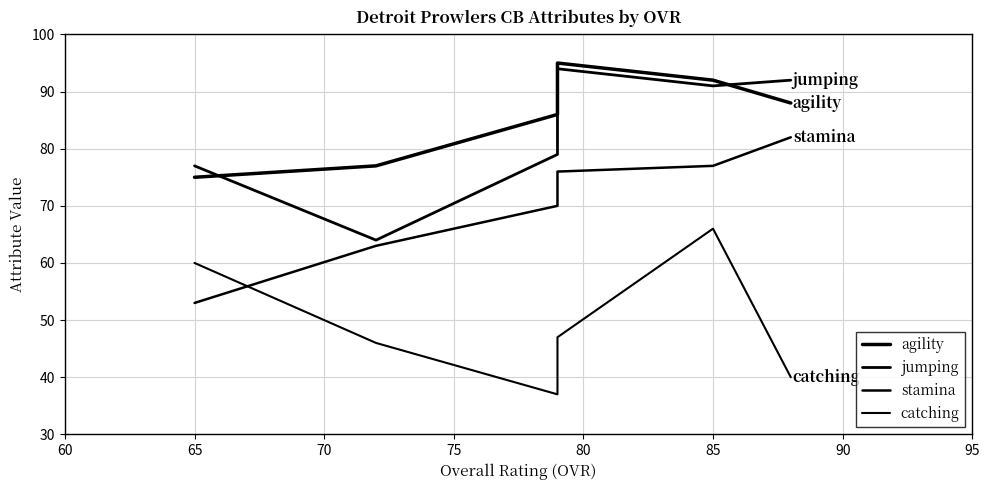

Reading left to right, list all the values displayed in this chart.

agility: 75	77	86	95	92	88
jumping: 77	64	79	94	91	92
stamina: 53	63	70	76	77	82
catching: 60	46	37	47	66	40